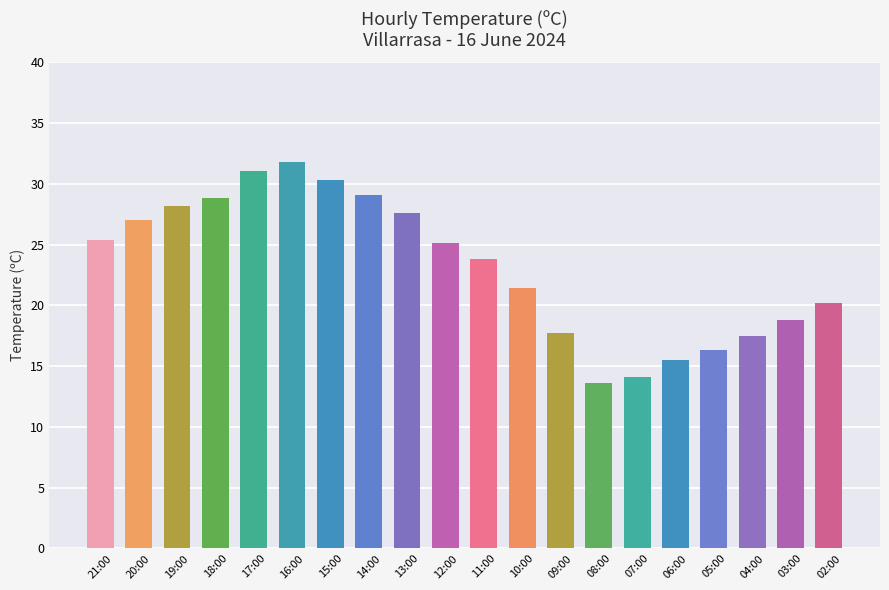

Reading right to left, list all the values displayed in this chart.

20.2	18.8	17.5	16.3	15.5	14.1	13.6	17.7	21.4	23.8	25.1	27.6	29.1	30.3	31.8	31.1	28.8	28.2	27.0	25.4